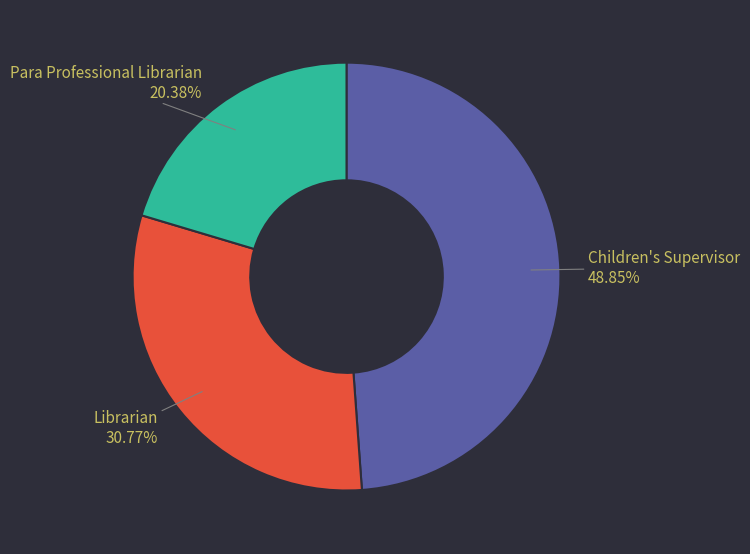

To the nearest percent, what portion does Para Professional Librarian represent?

20%